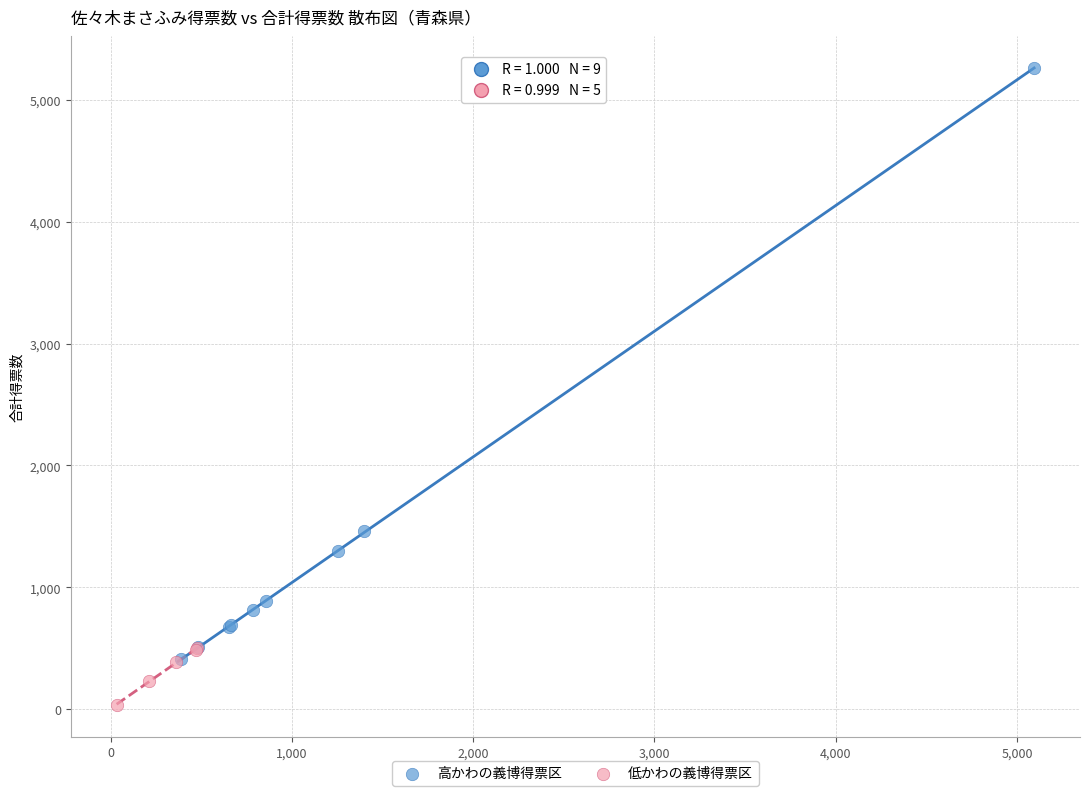

Which series has the largest Y range (max minus min)?

高かわの義博得票区